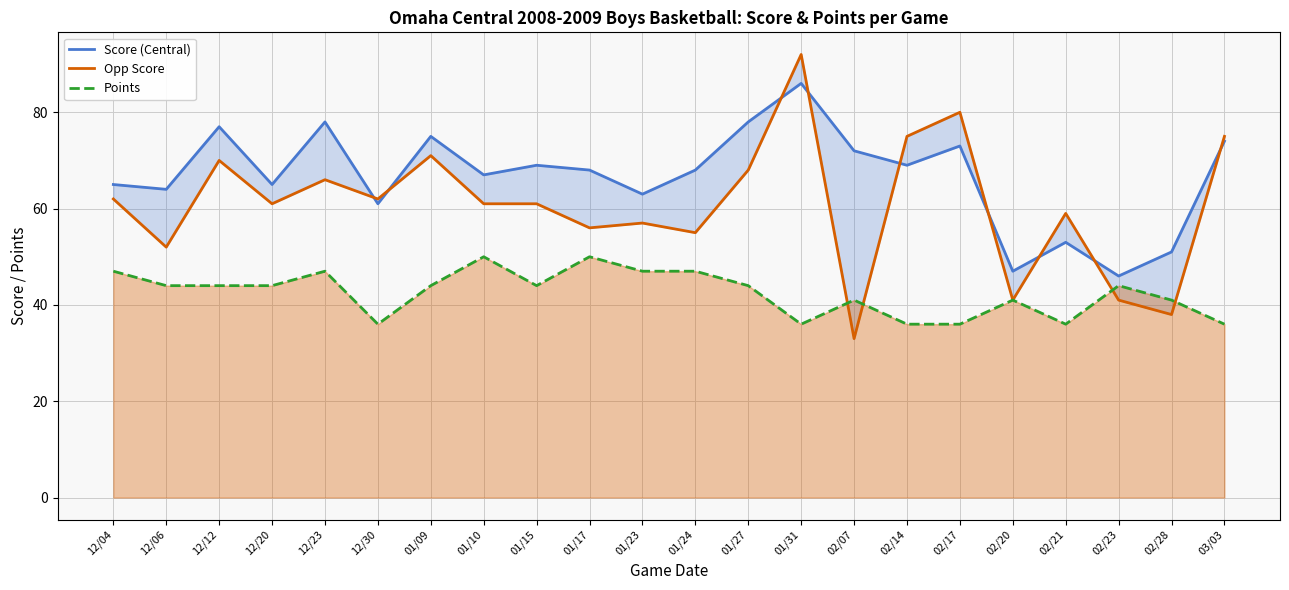

The Opp Score series shows 68 at 01/27. True or false?

True